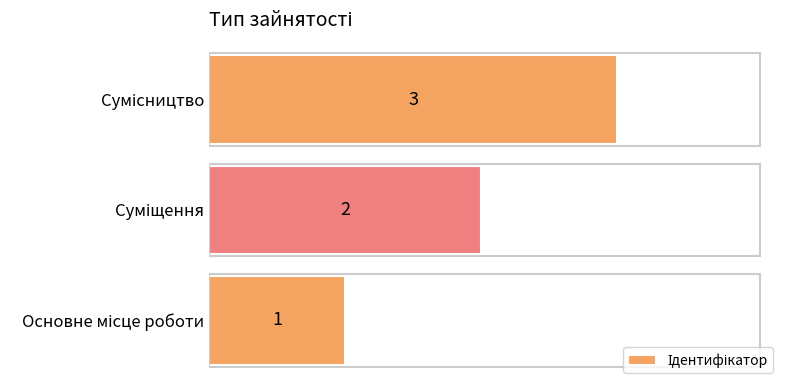

How many bars are there in total?

3